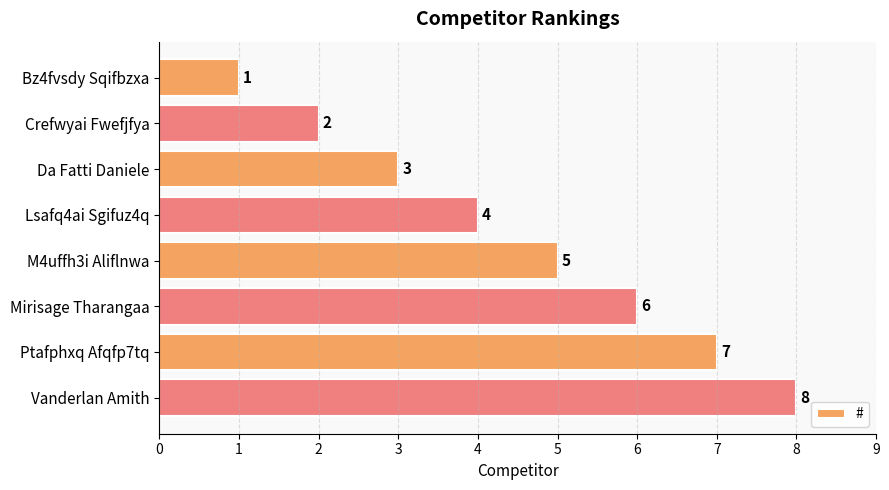

The chart shows a value of 2 at Bz4fvsdy Sqifbzxa. True or false?

False